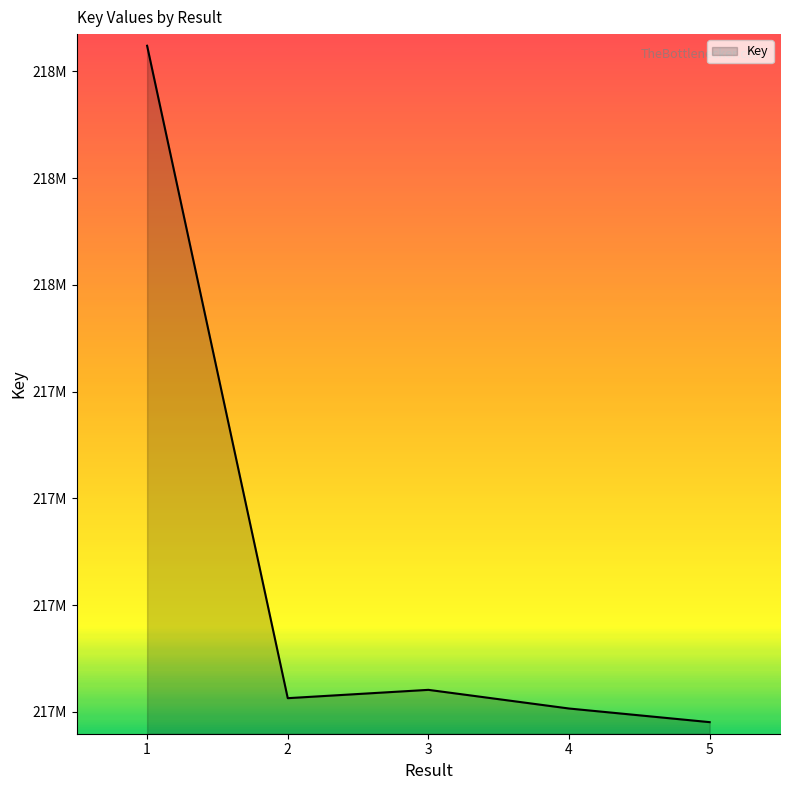

Rank the categories by value from lowest to highest.

5, 4, 2, 3, 1